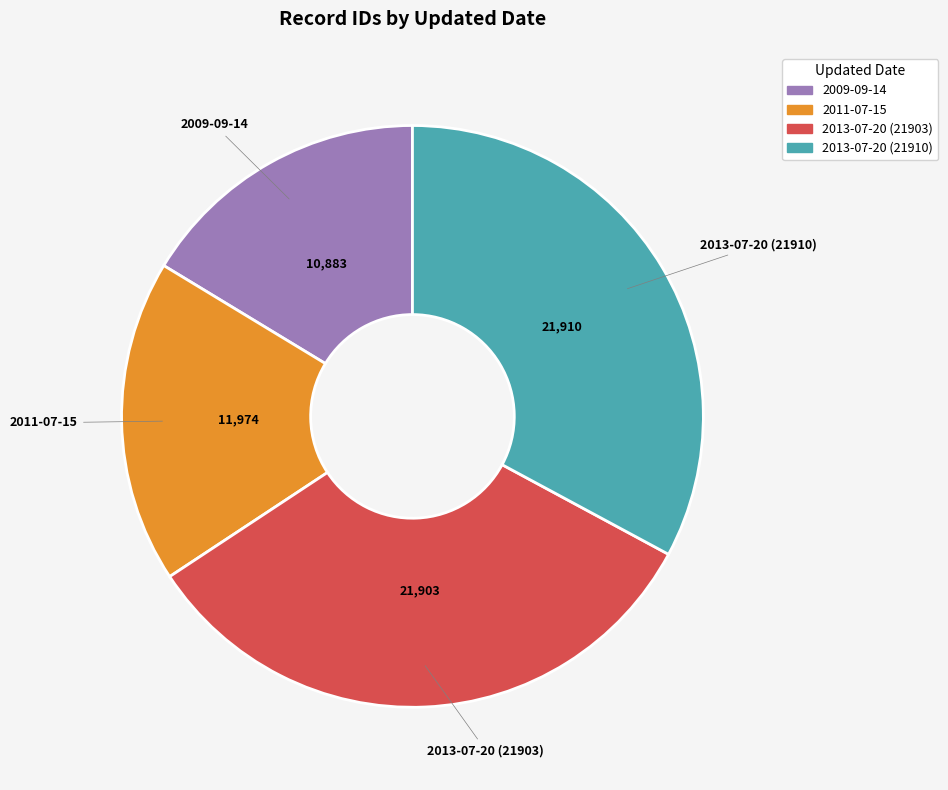

Approximately how many times larger is the value at 2013-07-20 (21910) compared to 2013-07-20 (21903)?

1.0